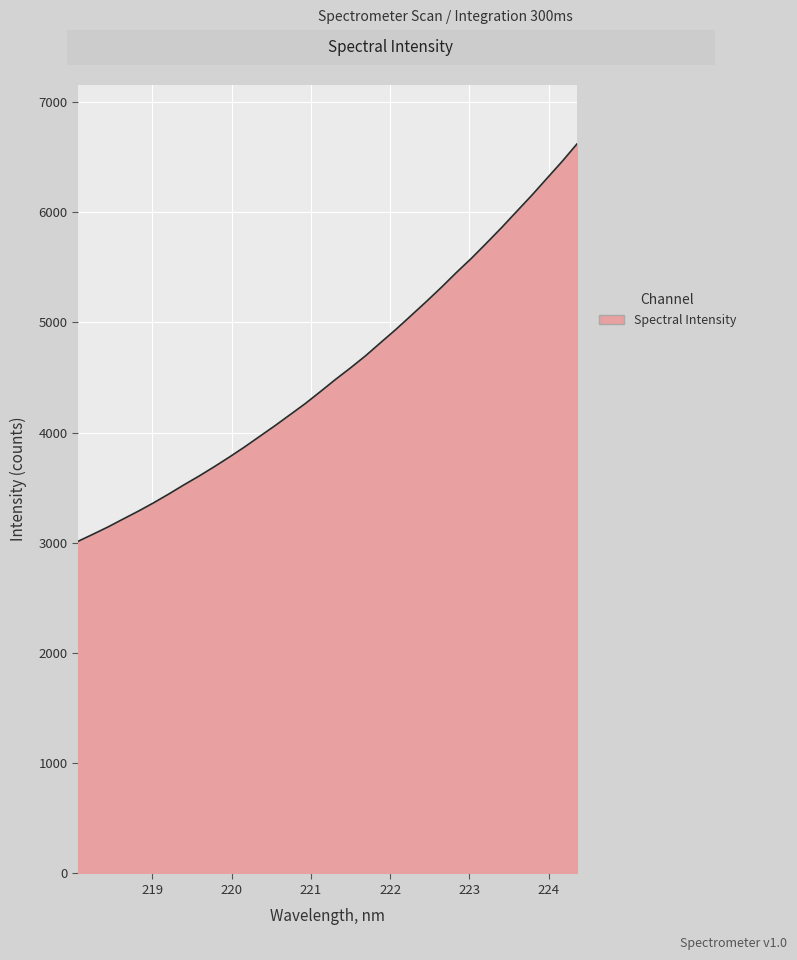

What is the greatest value displayed?

6624.5